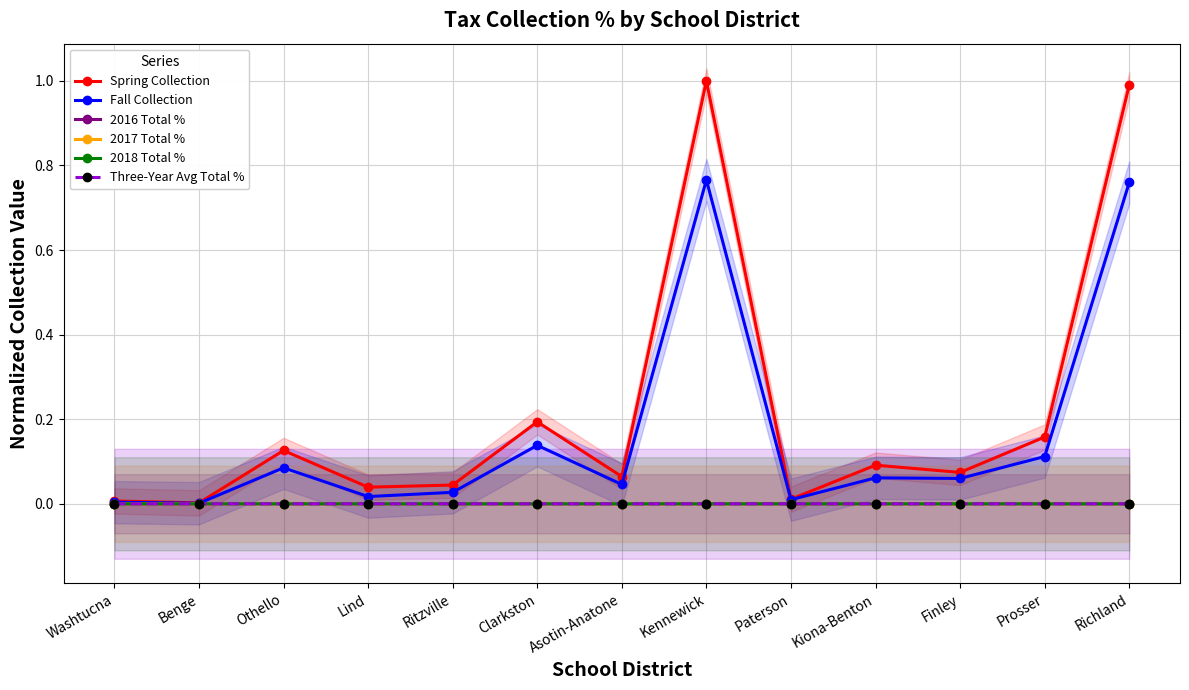

The value of 2016 Total % at Kennewick is 0.0. True or false?

True